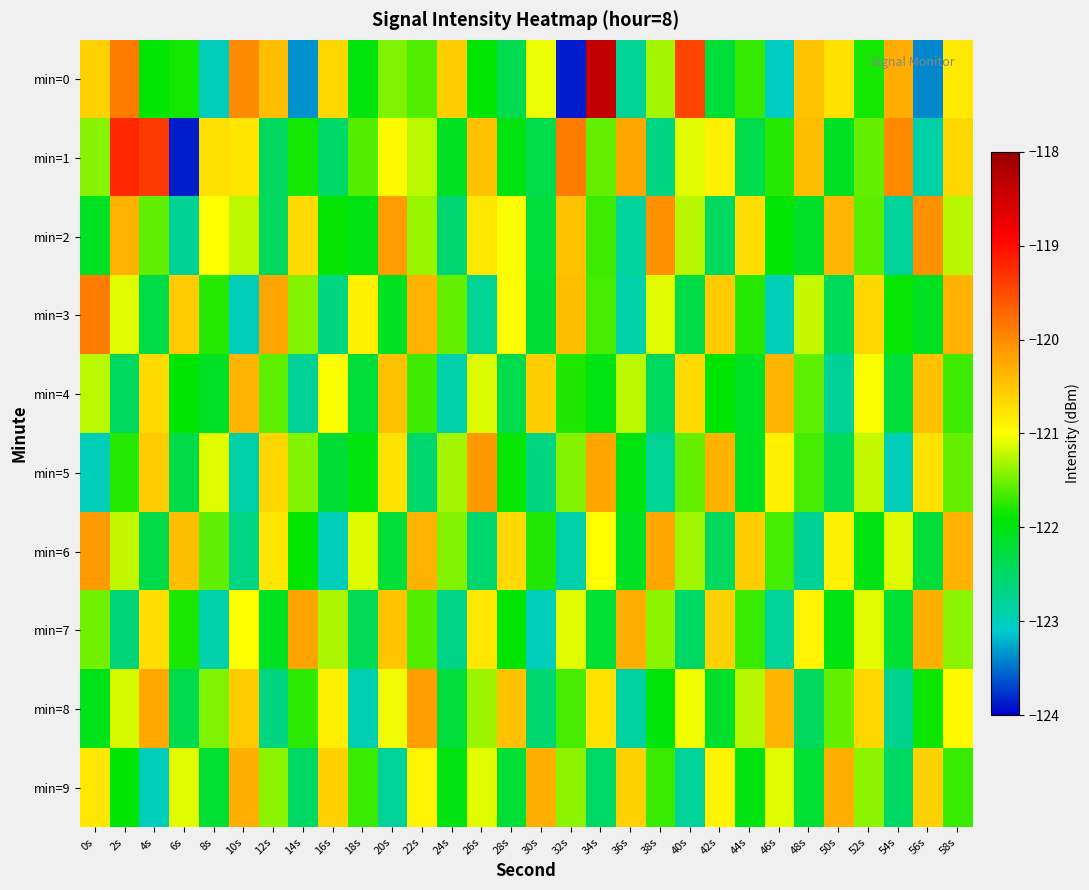

What is the total value across all series at 58s?

-1210.6